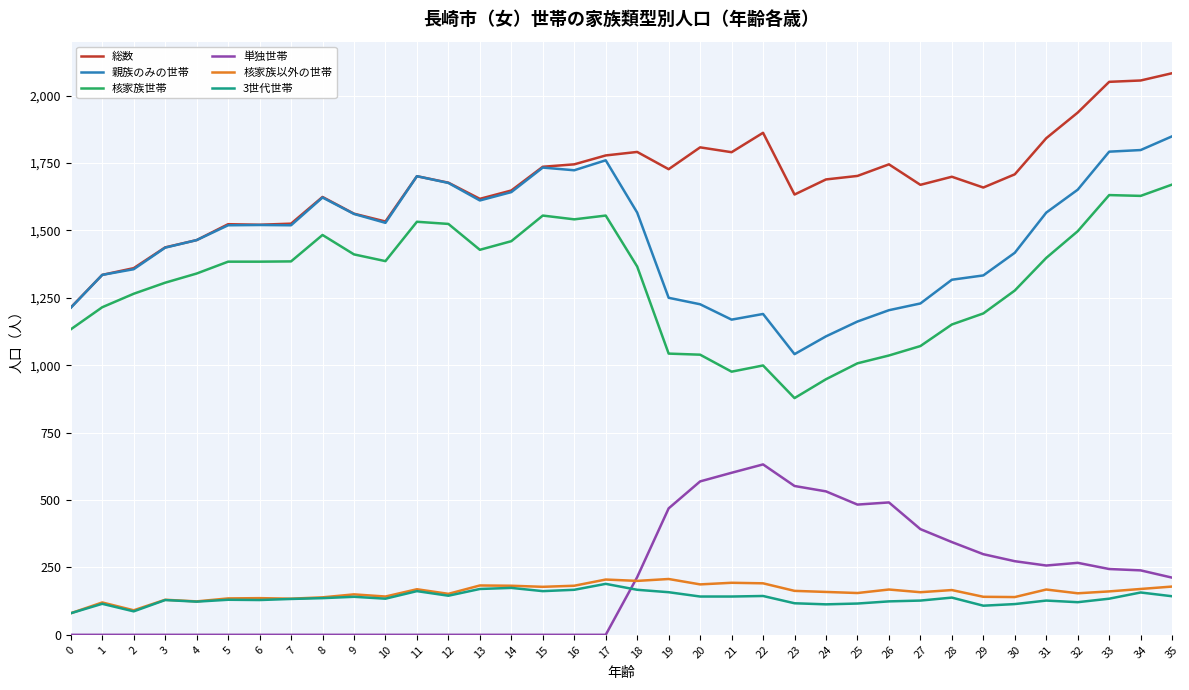

Is the value of 単独世帯 at 34 greater than the value of 3世代世帯 at 30?

Yes